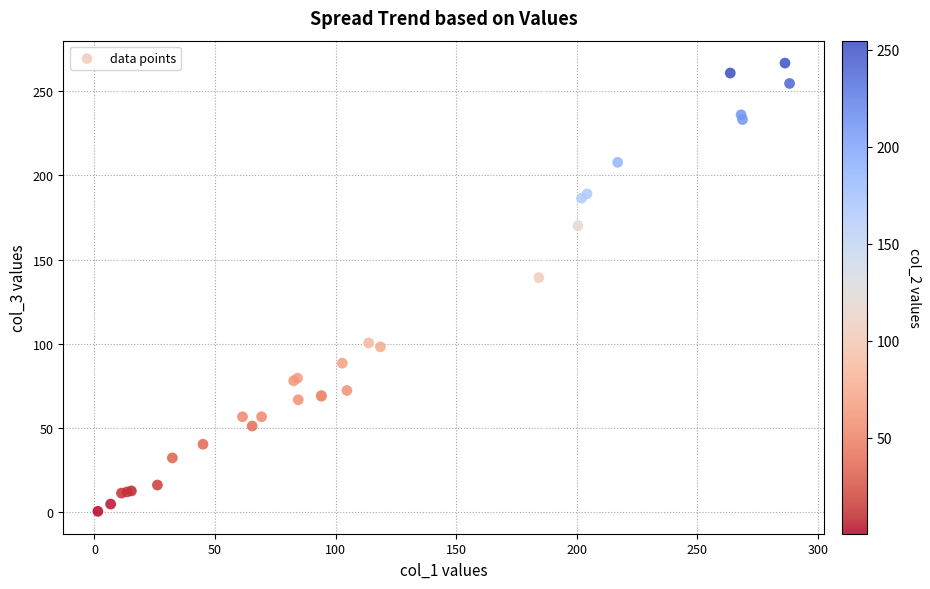

What Y value in the scatter plot is closest to 133?

139.3